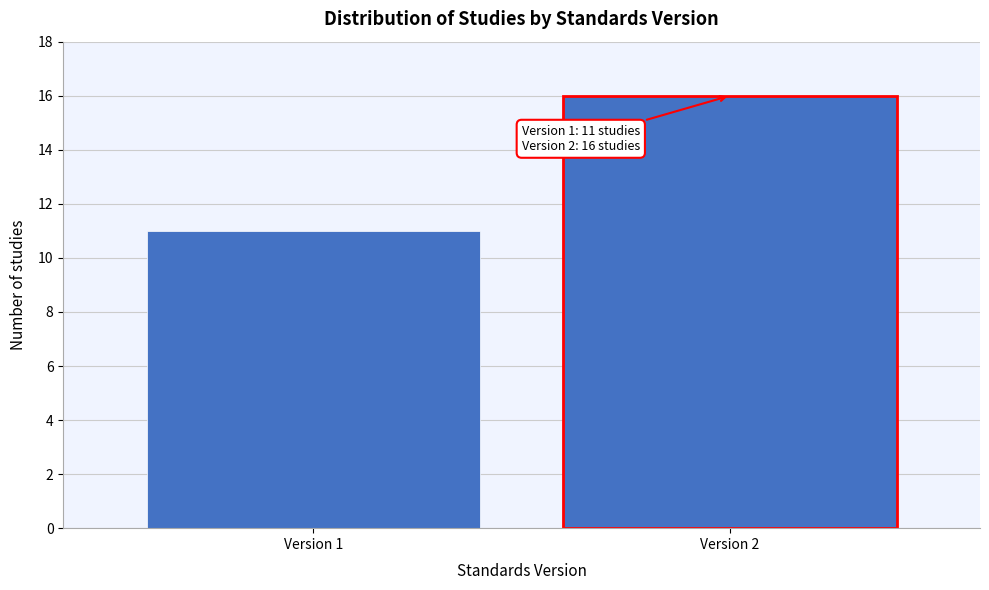

Reading left to right, what are all the values shown in this chart?

Version 1=11	Version 2=16